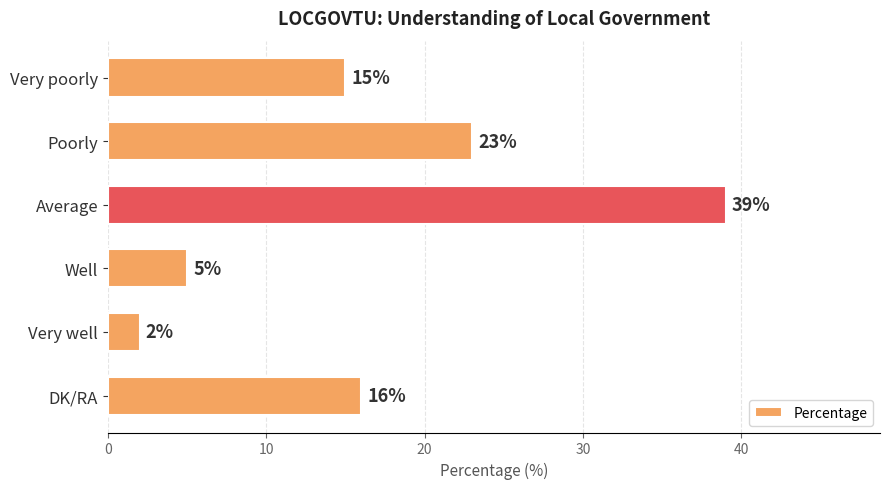

Rank the categories by value from highest to lowest.

Average, Poorly, DK/RA, Very poorly, Well, Very well